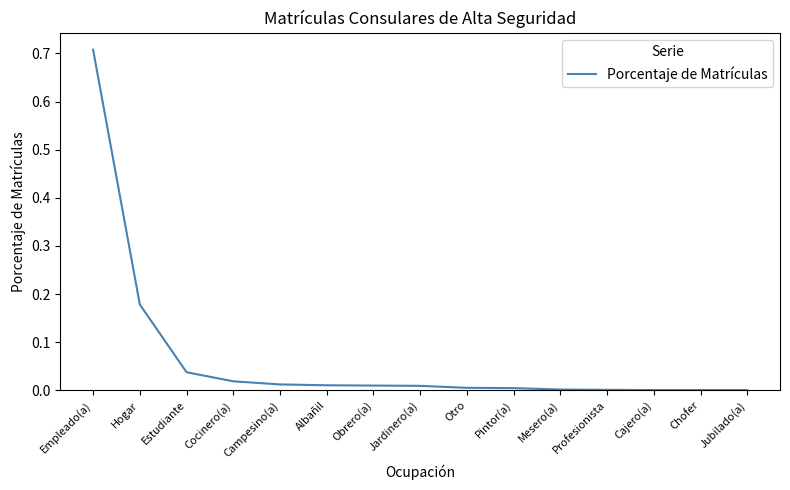

True or false: the data shows 0.0 at Cocinero(a).

True